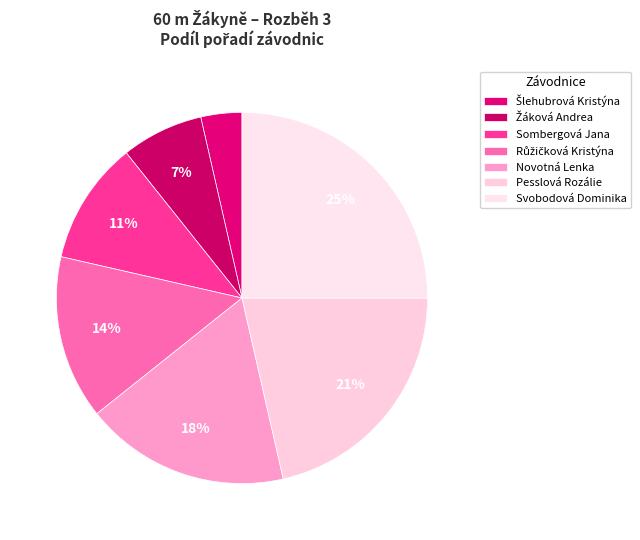

True or false: Novotná Lenka accounts for 6% of the total.

False